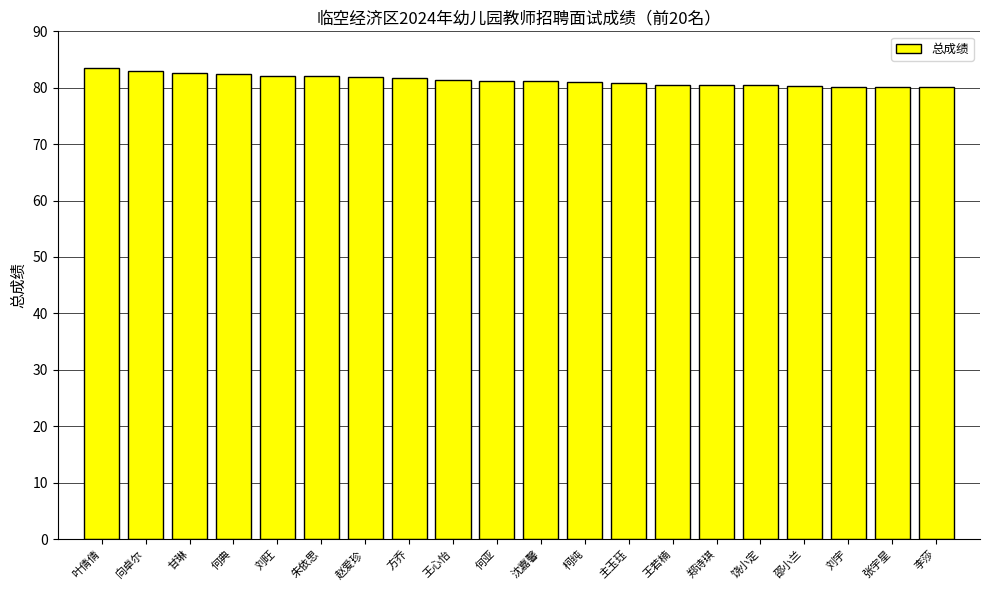

What is the maximum value shown in the chart?

83.5